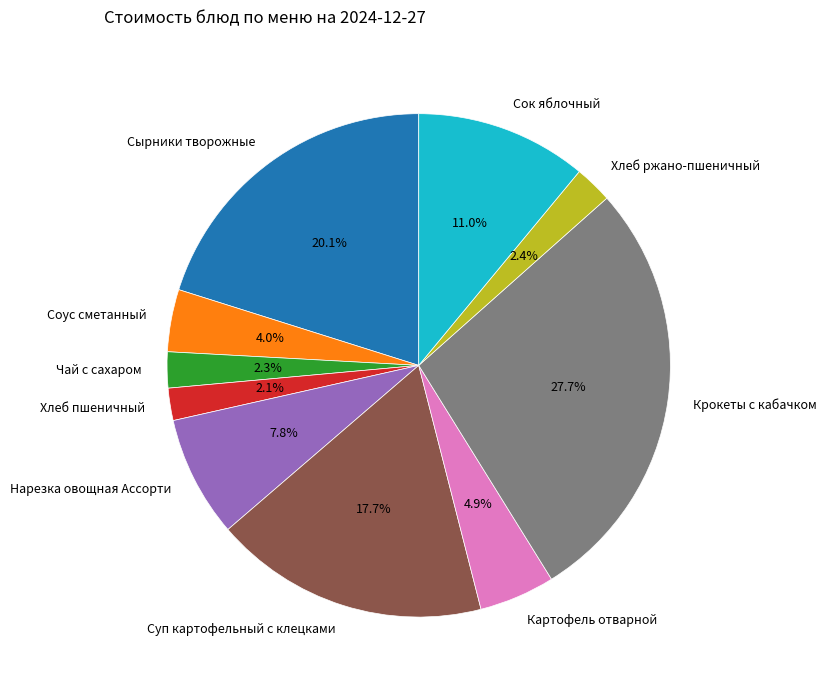

How many slices are in this pie chart?

10